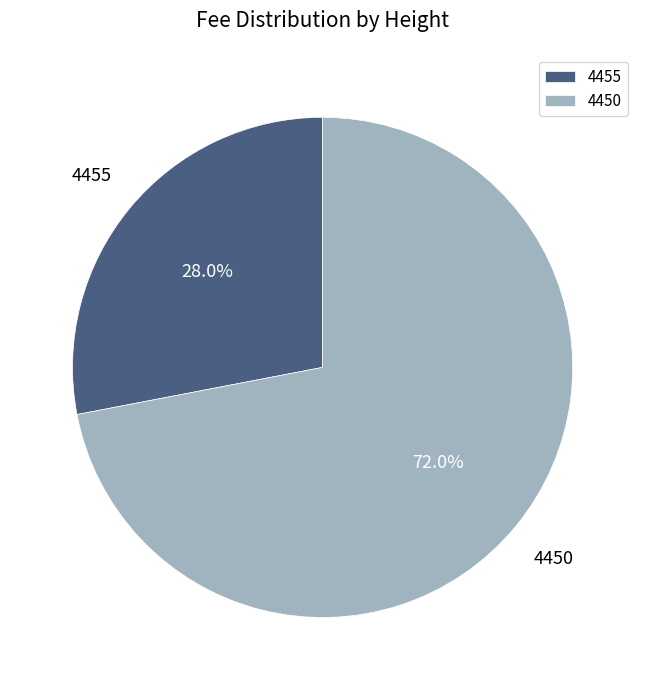

Is it true that 4455 is 42% of the pie?

False